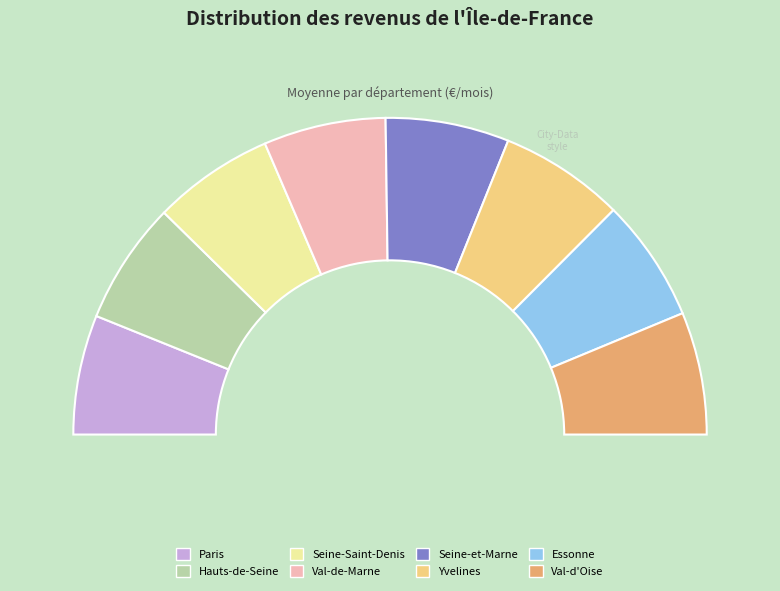

Does Hauts-de-Seine account for over 50% of the chart?

No